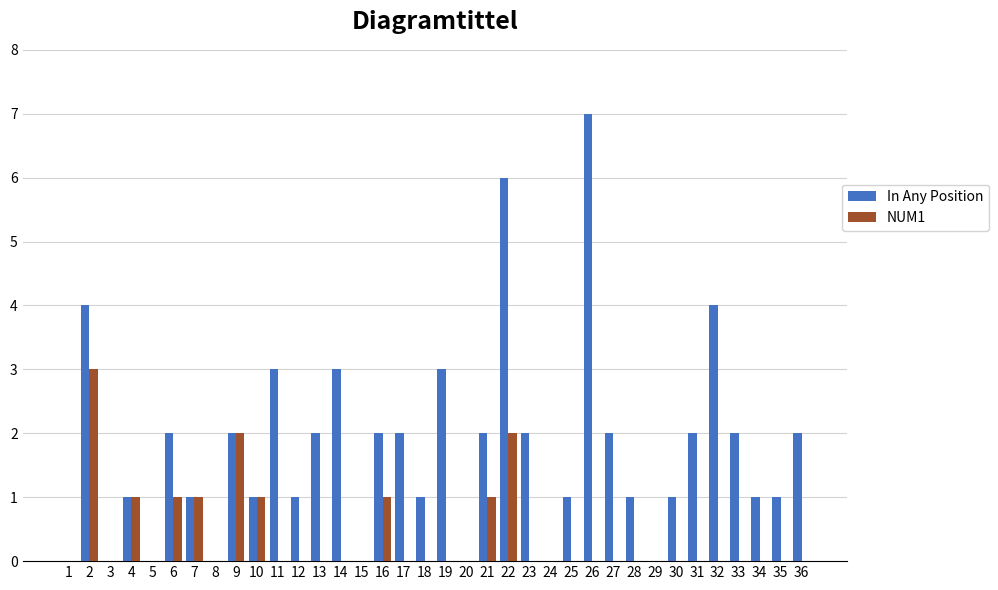

What is the difference between the In Any Position values at 5 and 7?

1